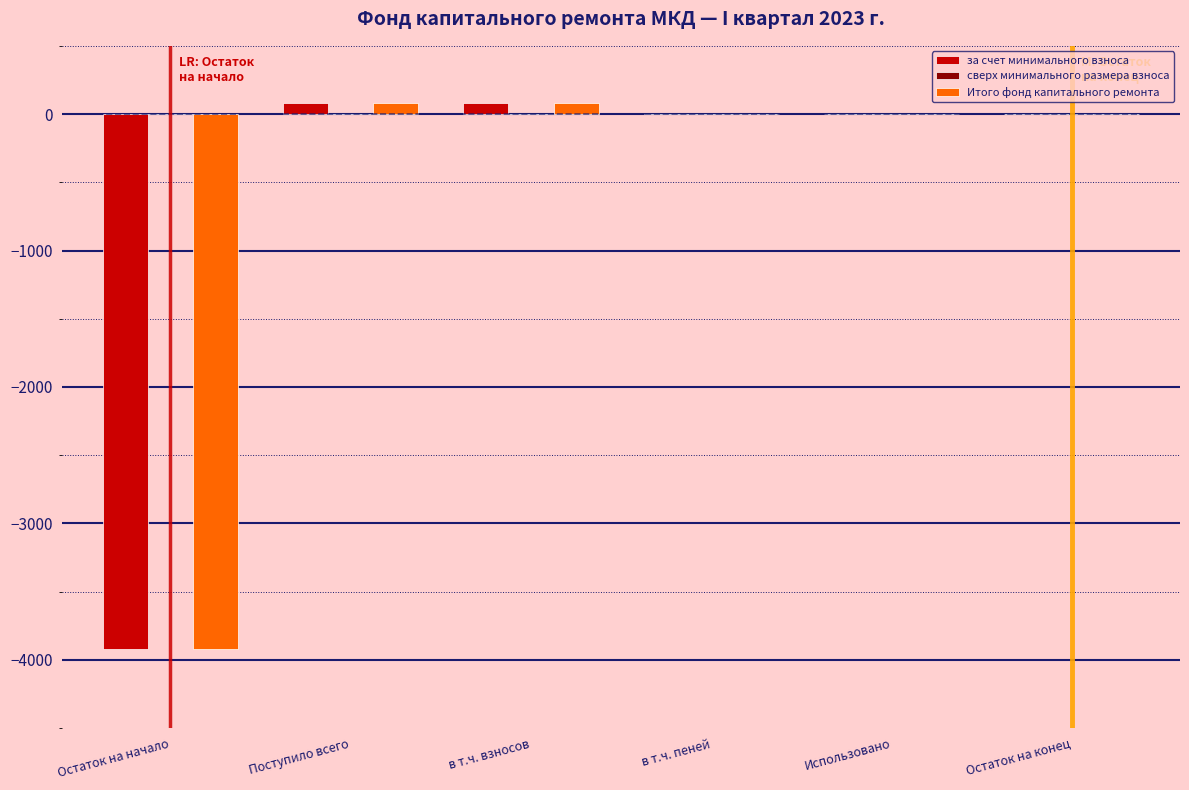

What is the sum of all Итого фонд капитального ремонта values?

-3753.2